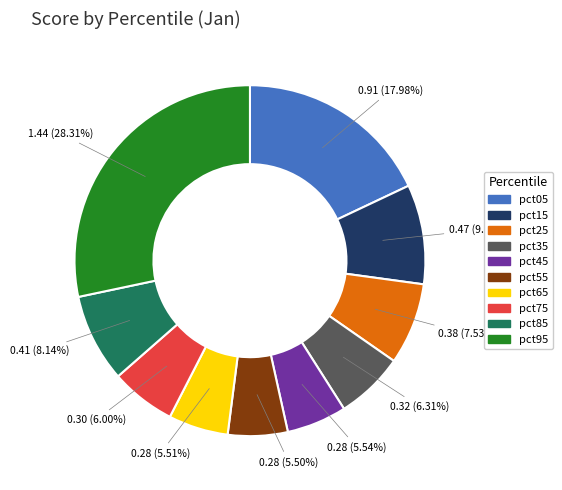

Between pct05 and pct65, which is larger?

pct05